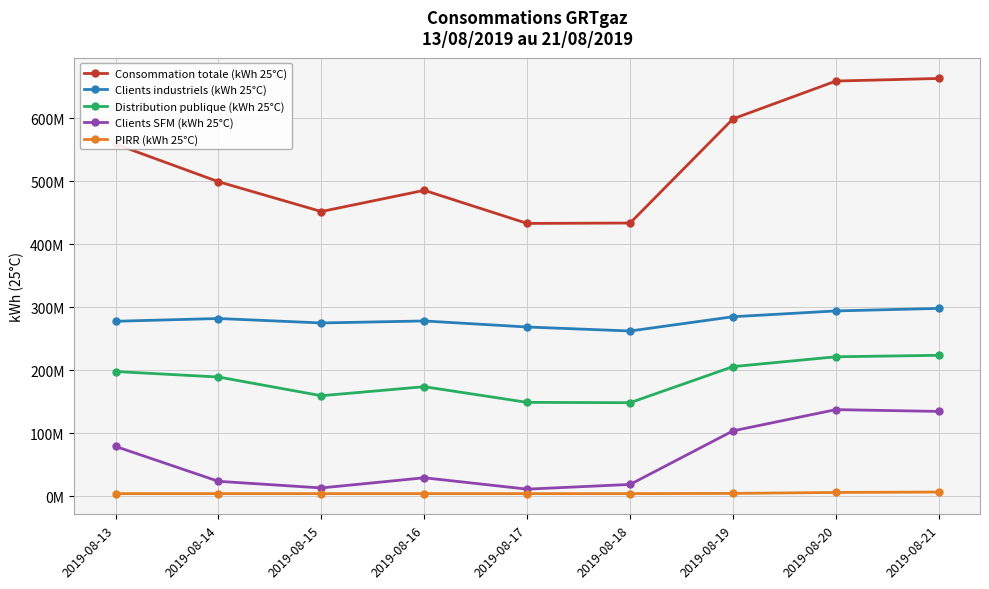

Is it true that Distribution publique (kWh 25°C) equals 45591763 at 2019-08-14?

False